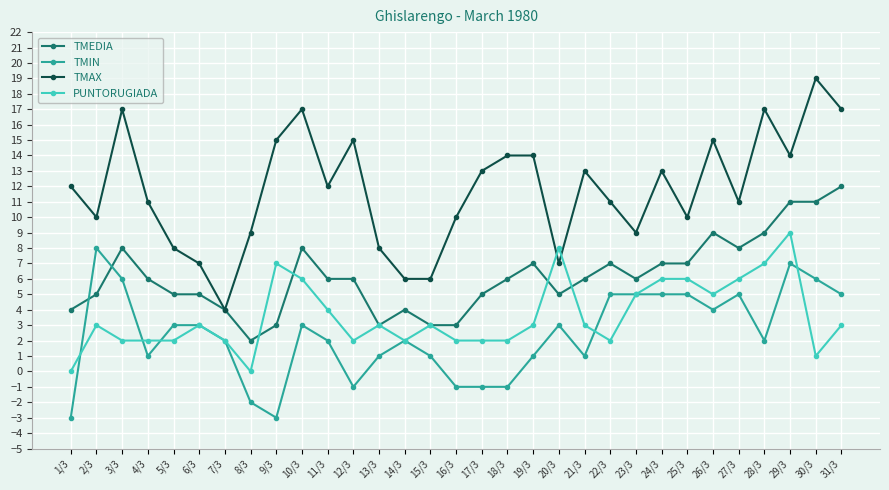

Where is the first local minimum for TMAX?

2/3